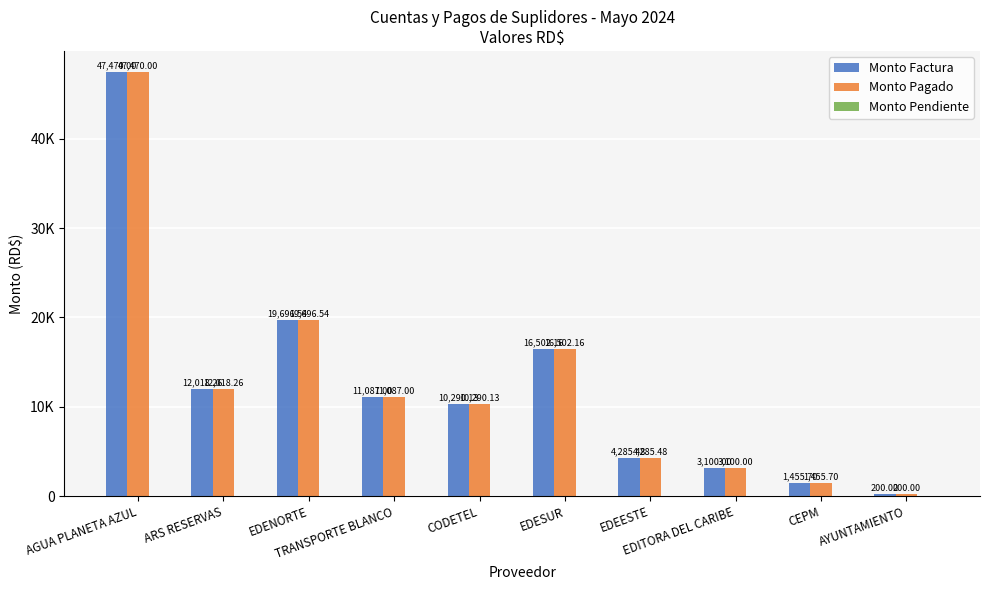

Reading left to right, list all the values displayed in this chart.

Monto Factura: 47470.0	12018.3	19696.5	11087.0	10290.1	16502.2	4285.5	3100.0	1455.7	200.0
Monto Pagado: 47470.0	12018.3	19696.5	11087.0	10290.1	16502.2	4285.5	3100.0	1455.7	200.0
Monto Pendiente: 0.0	0.0	0.0	0.0	0.0	0.0	0.0	0.0	0.0	0.0